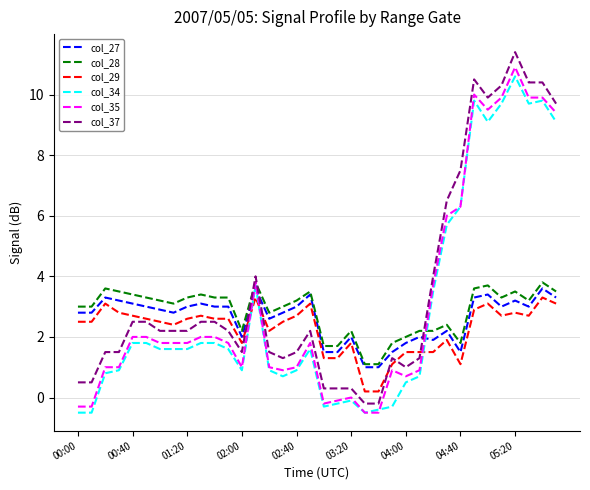

What is the maximum value shown in the chart?

11.4